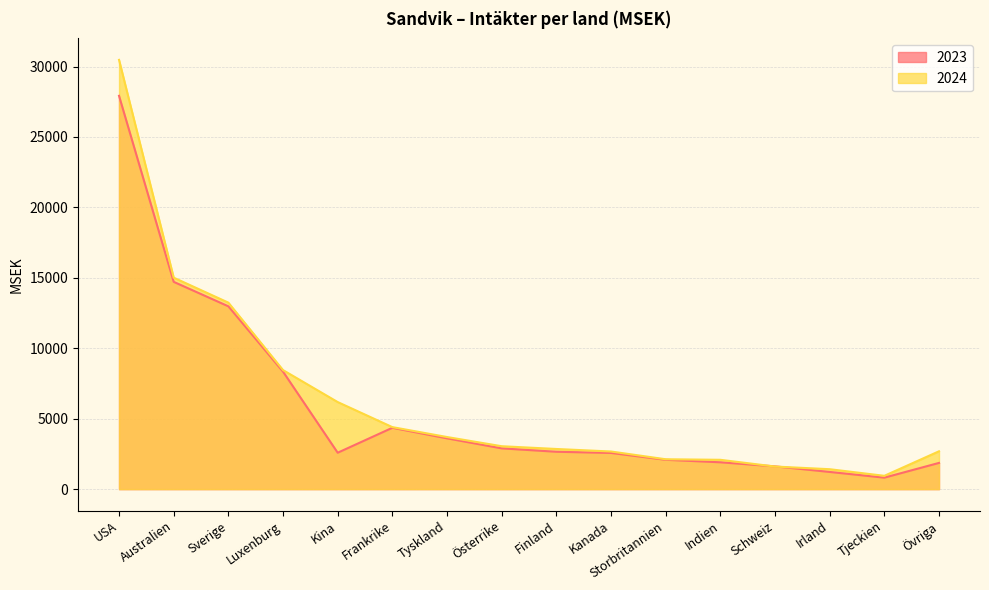

Which series has the largest total across all categories?

2024